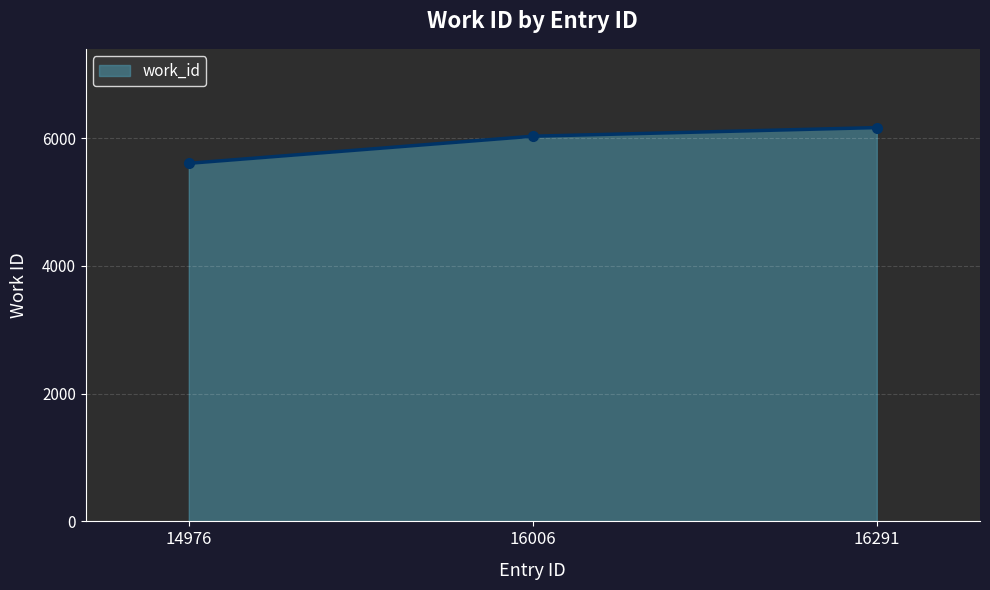

How many series are shown in this chart?

1